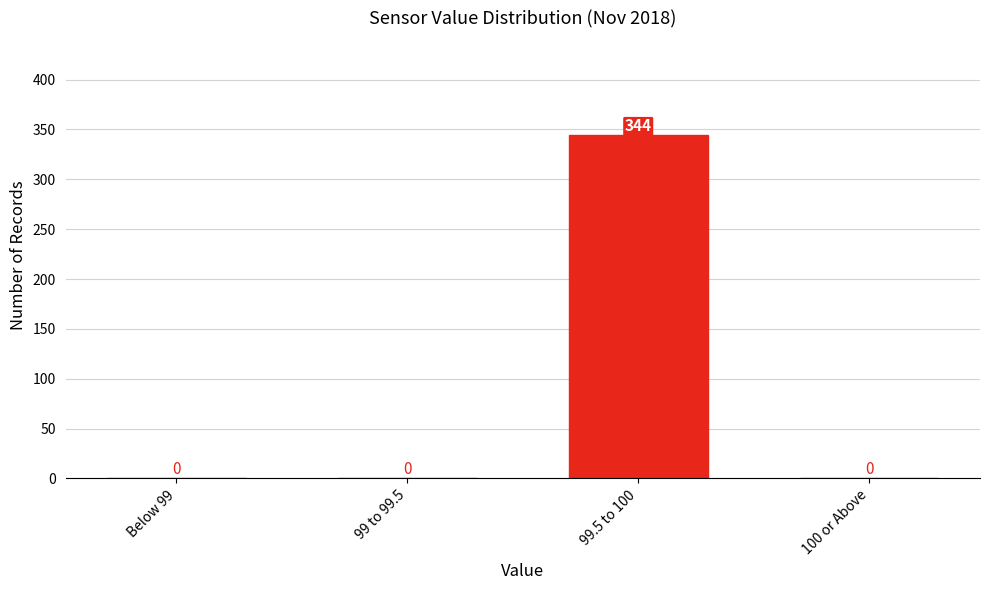

Reading right to left, list all the values displayed in this chart.

100 or Above=0	99.5 to 100=344	99 to 99.5=0	Below 99=0